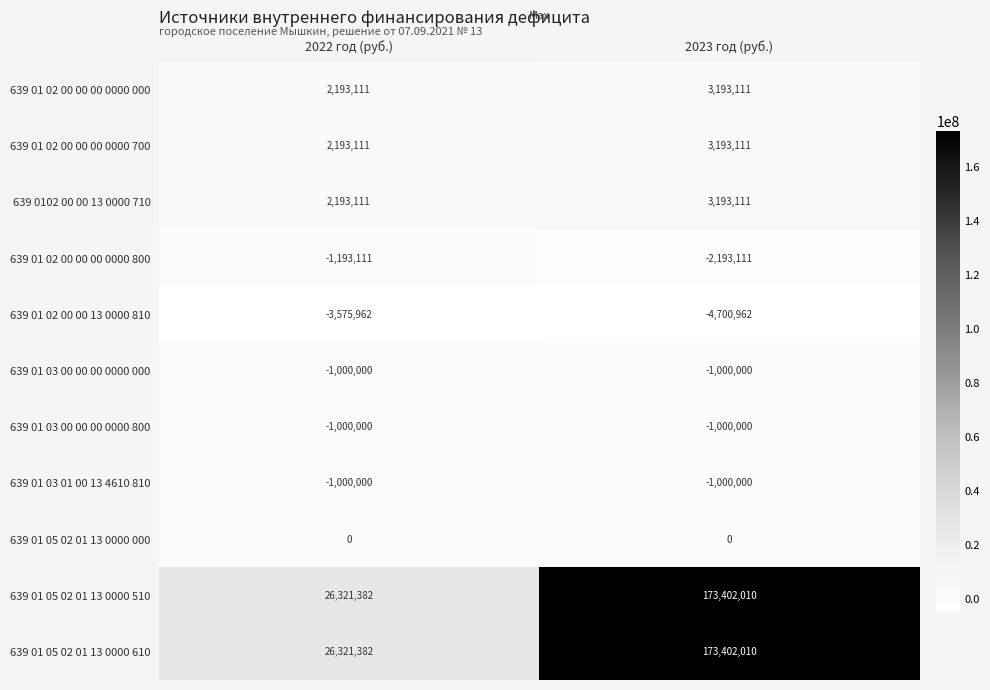

The 639 01 05 02 01 13 0000 610 series shows 173402010 at 2023 год (руб.). True or false?

True